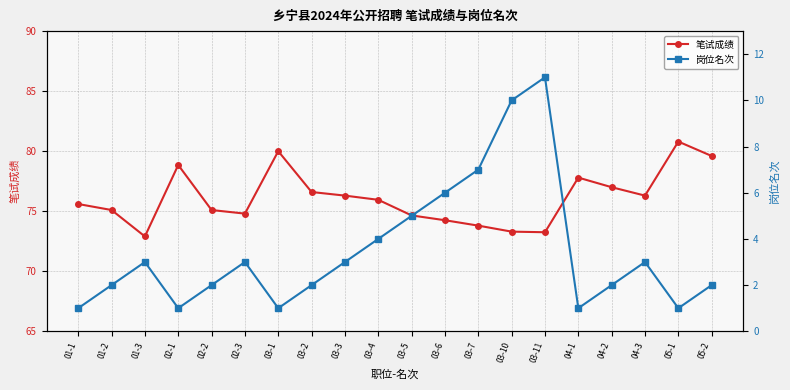

Which has a higher value, 03-3 or 03-5?

03-3